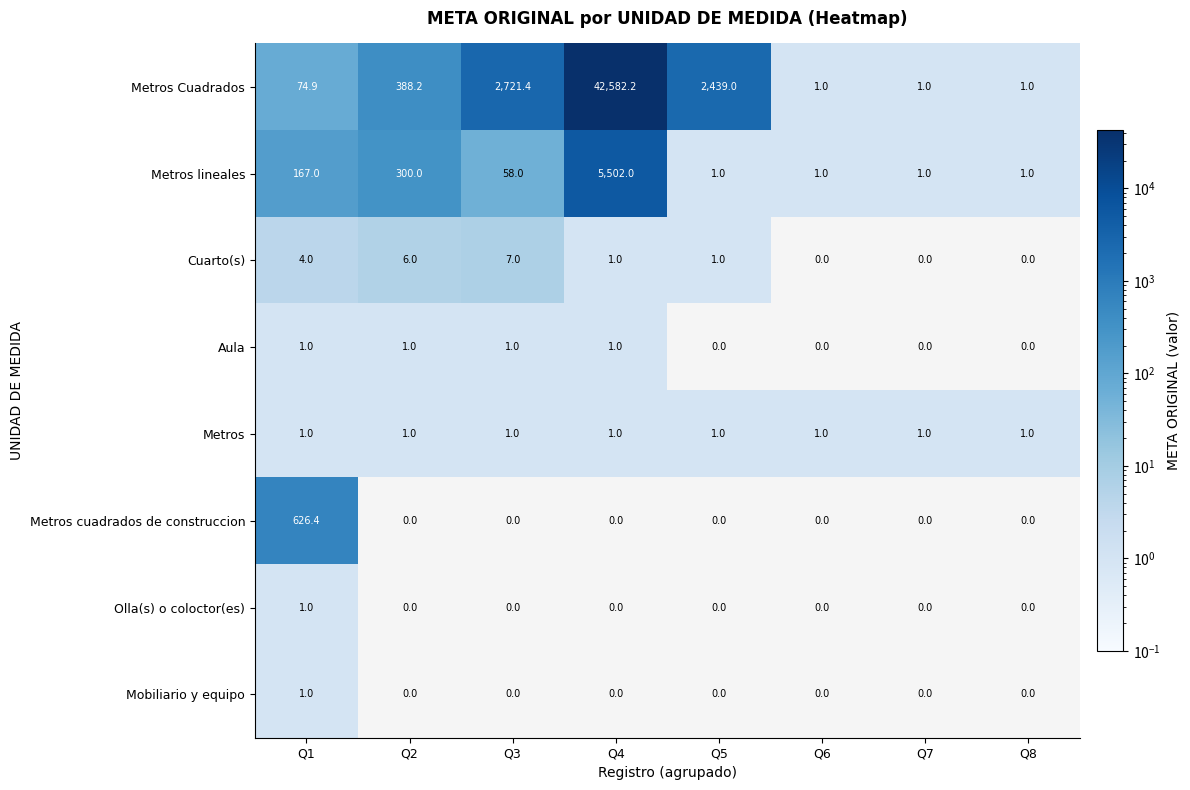

What is the sum of all Aula values?

4.0